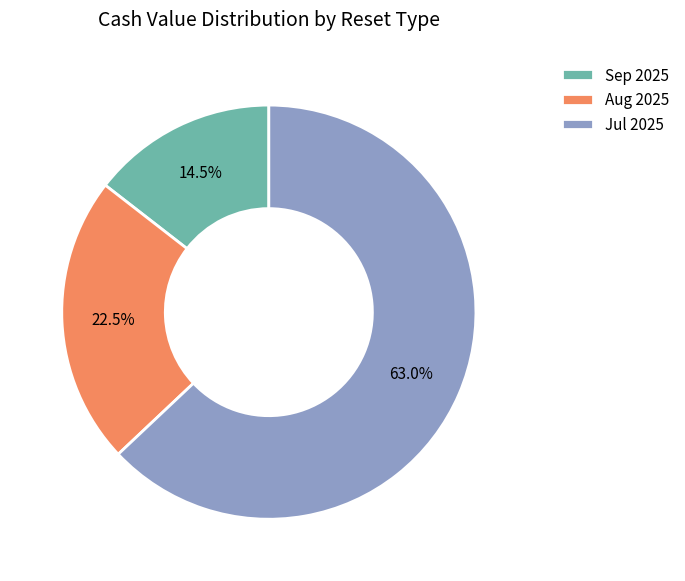

Rank the categories by value from highest to lowest.

Jul 2025, Aug 2025, Sep 2025